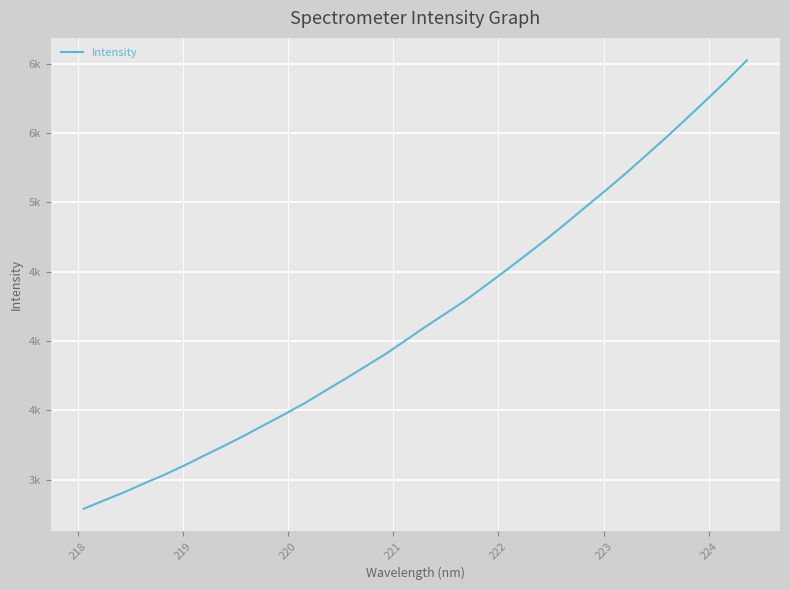

Does the chart have visible grid lines?

Yes